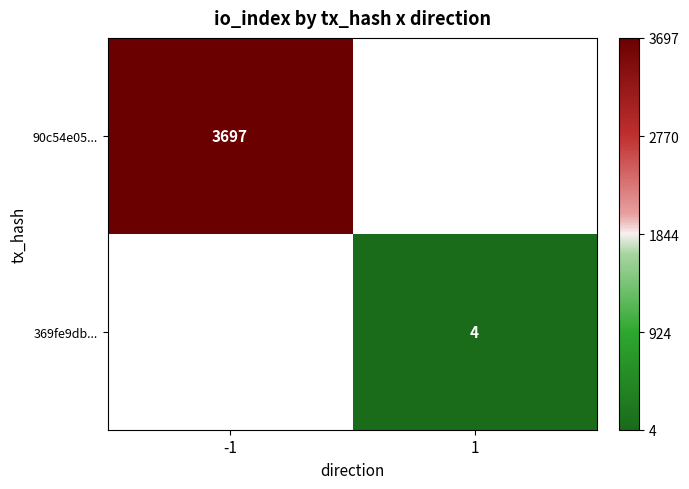

Is it true that 90c54e05... equals 3697 at -1?

True